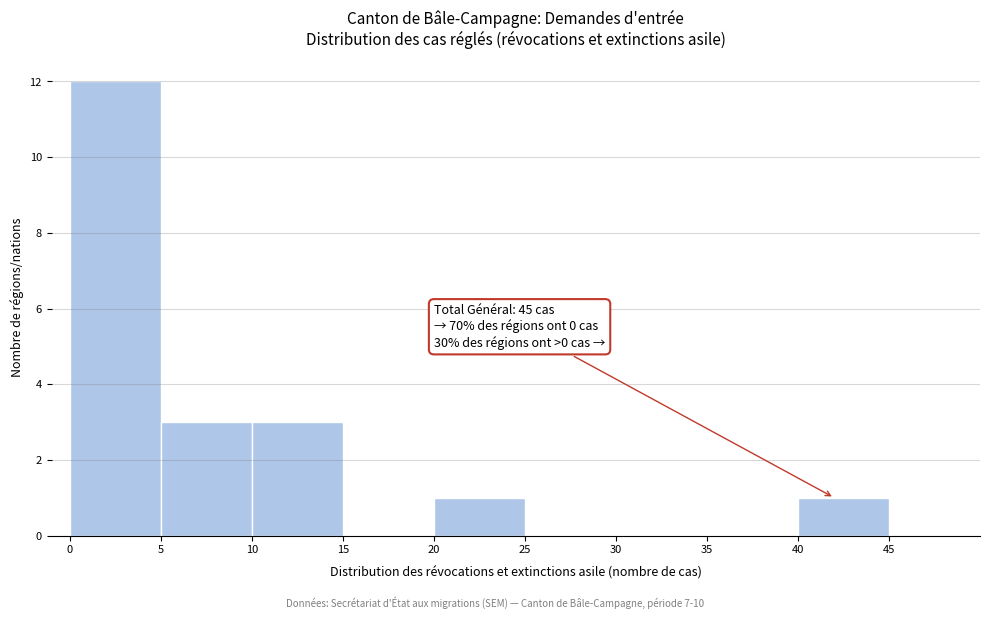

Over which range of the x-axis is the bar tallest?

0 to 5